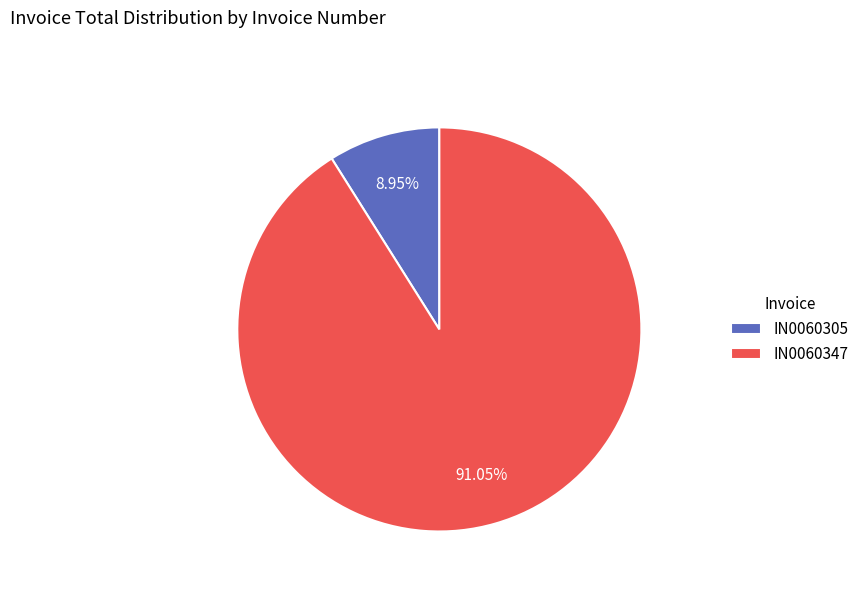

Is the sum of IN0060305 and IN0060347 greater than half?

Yes